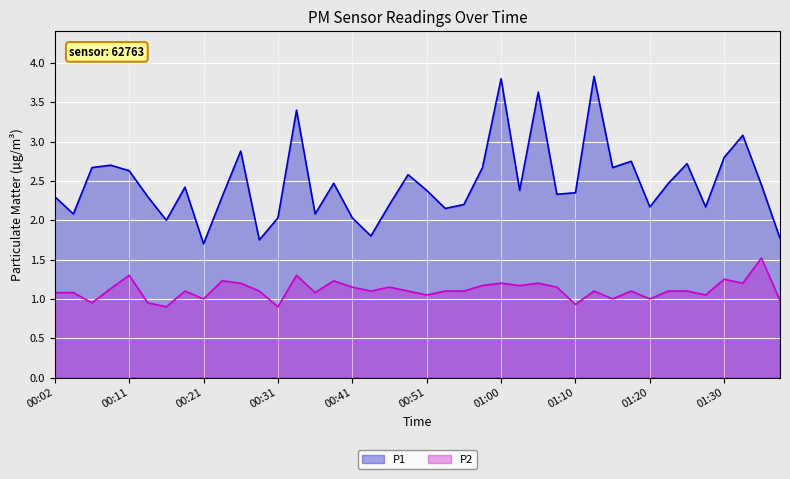

What is the label of the 5th point from the right?

01:27